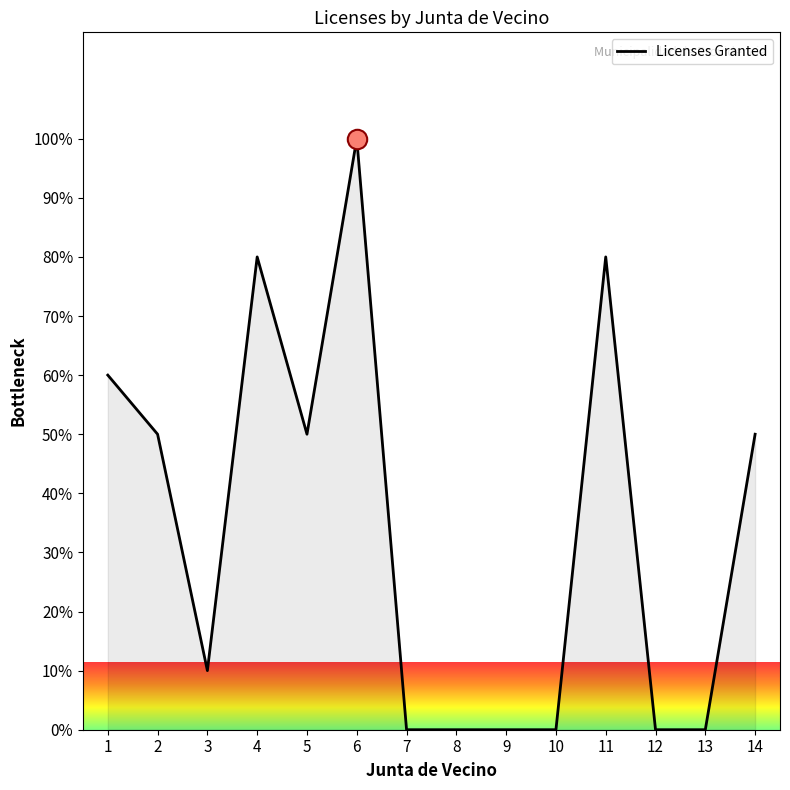

At which label does the data first exceed 50?

1